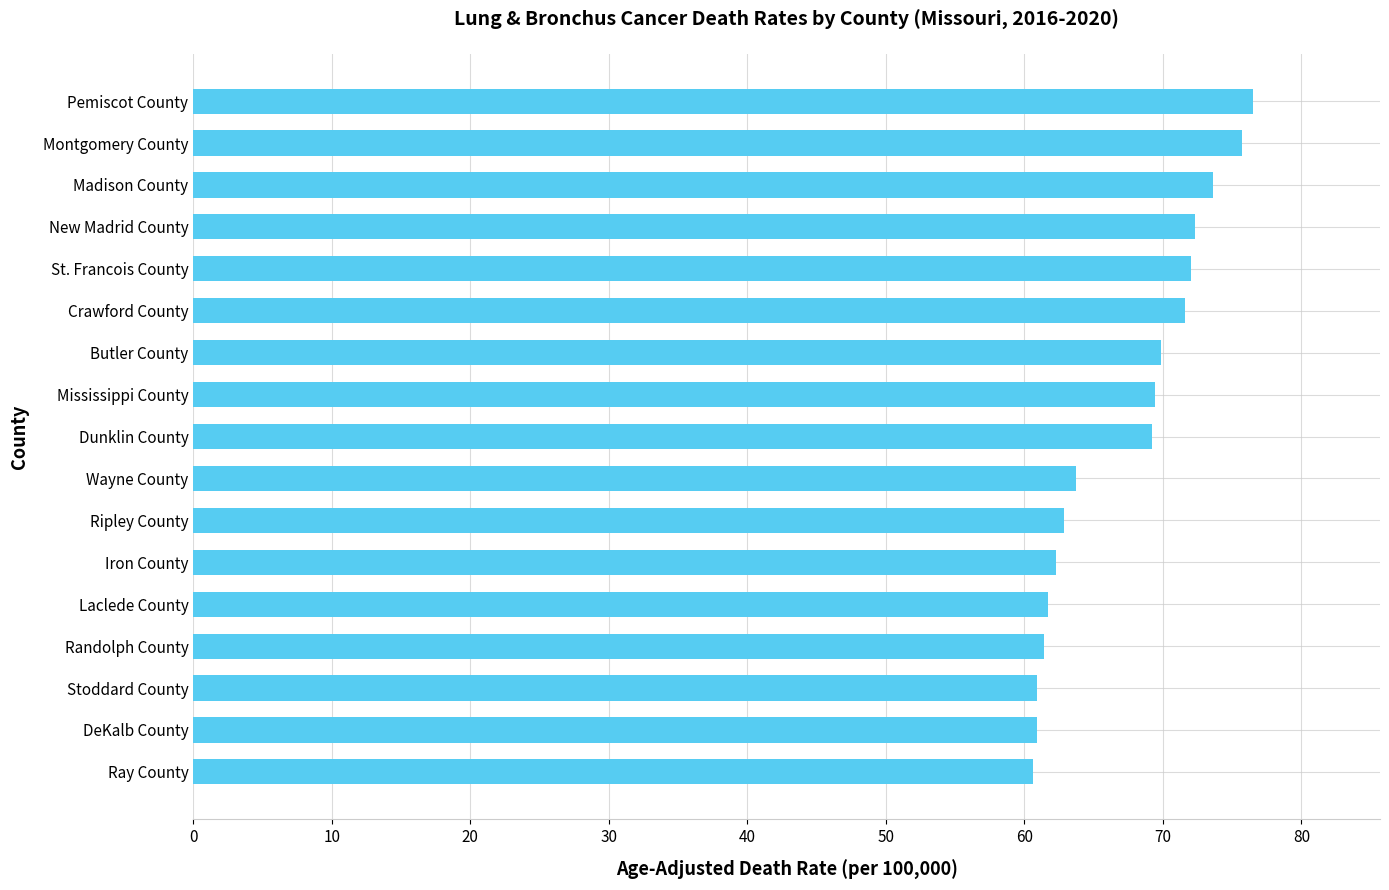

How many bars are there in total?

17